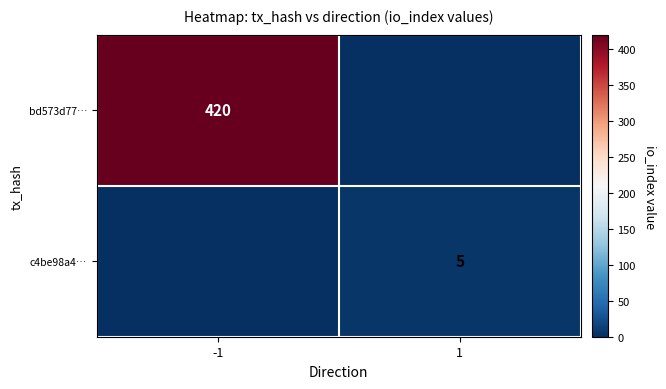

True or false: c4be98a4… has a value of 3 at 1.

False